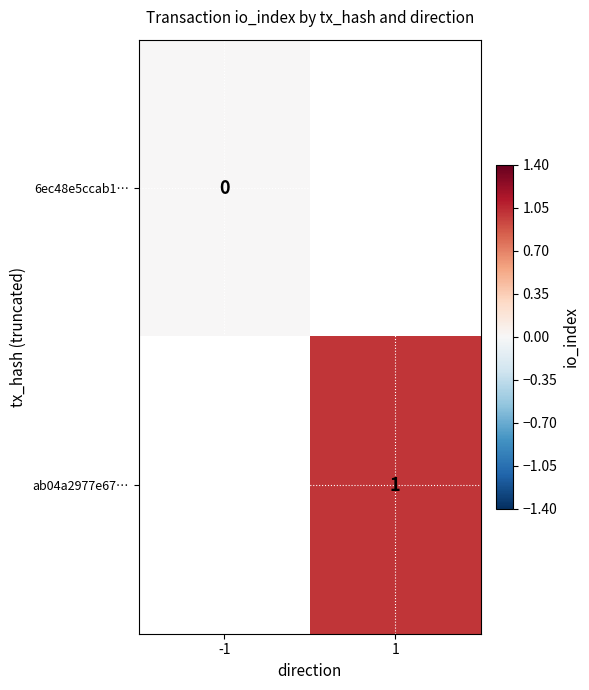

Which has a higher value, -1 or 1?

1